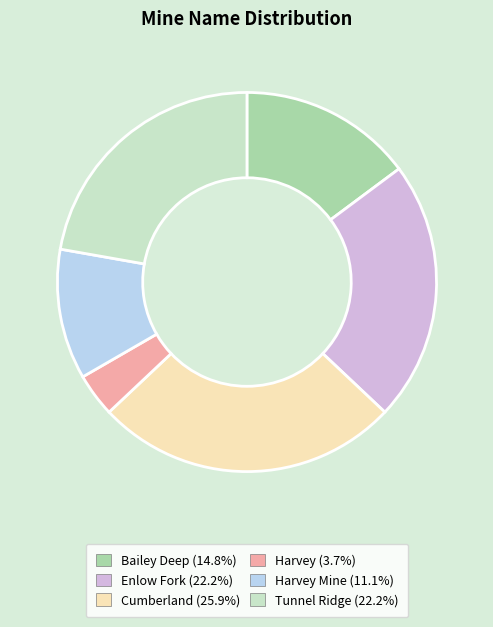

Is there any slice that represents more than half of the pie?

No